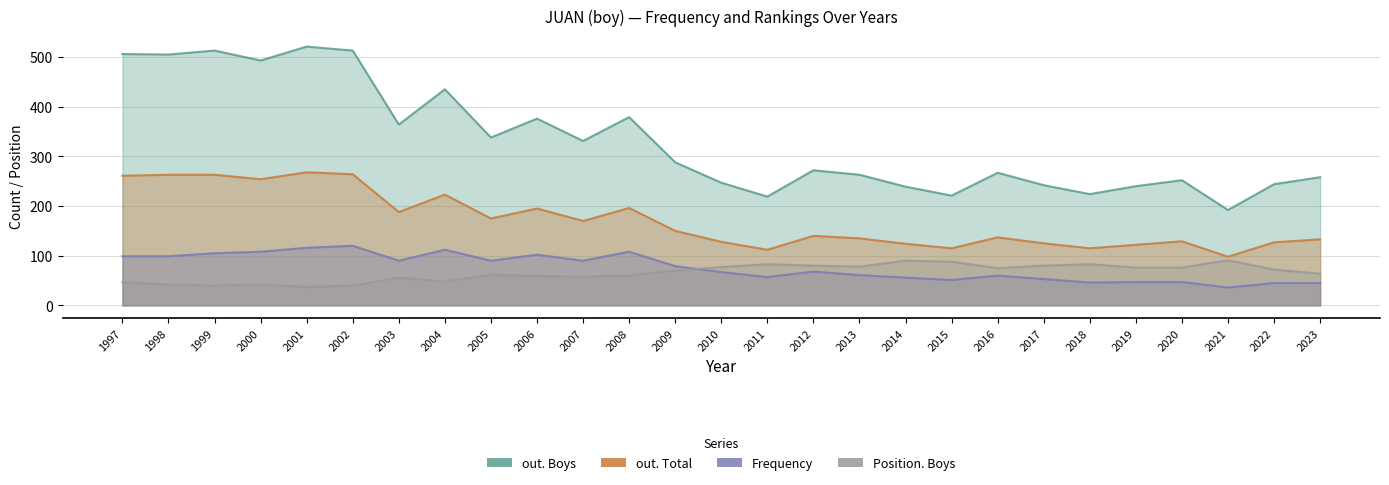

Reading left to right, list all the values displayed in this chart.

out. Boys: 506	505	513	493	521	513	364	435	338	376	331	379	288	247	219	272	263	239	221	267	242	224	240	252	192	244	258
out. Total: 261	263	263	254	268	264	188	223	175	195	170	196	150	128	112	140	135	124	115	137	125	115	122	129	98	127	133
Frequency: 99	99	105	108	116	120	90	112	90	102	90	108	79	67	57	68	61	56	51	60	53	46	47	47	36	45	45
Position. Boys: 47	42	40	42	37	40	56	48	62	59	58	60	70	77	83	80	78	90	88	75	80	83	76	76	91	72	64